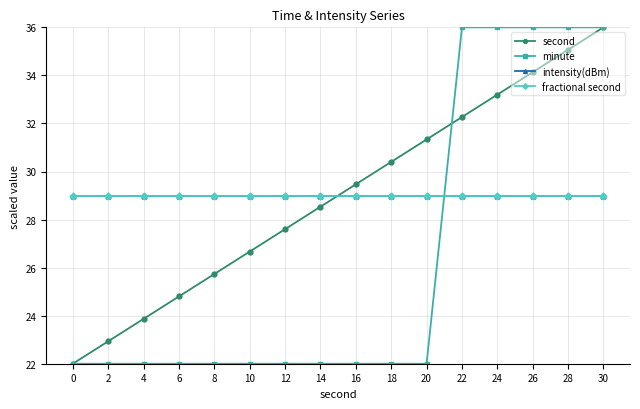

What is the spread (max minus min) of values at 24?

7.0